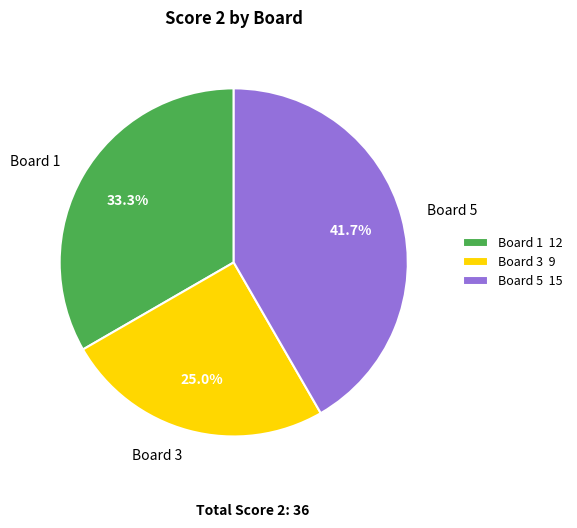

Is the sum of Board 5 and Board 3 greater than half?

Yes